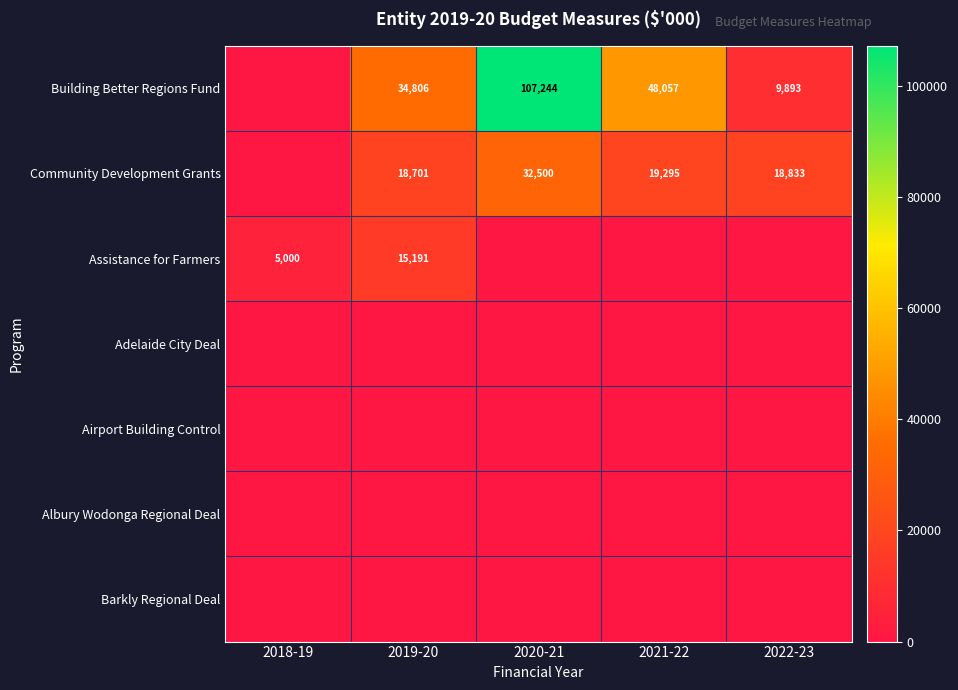

Is it true that Community Development Grants equals 4837 at 2021-22?

False